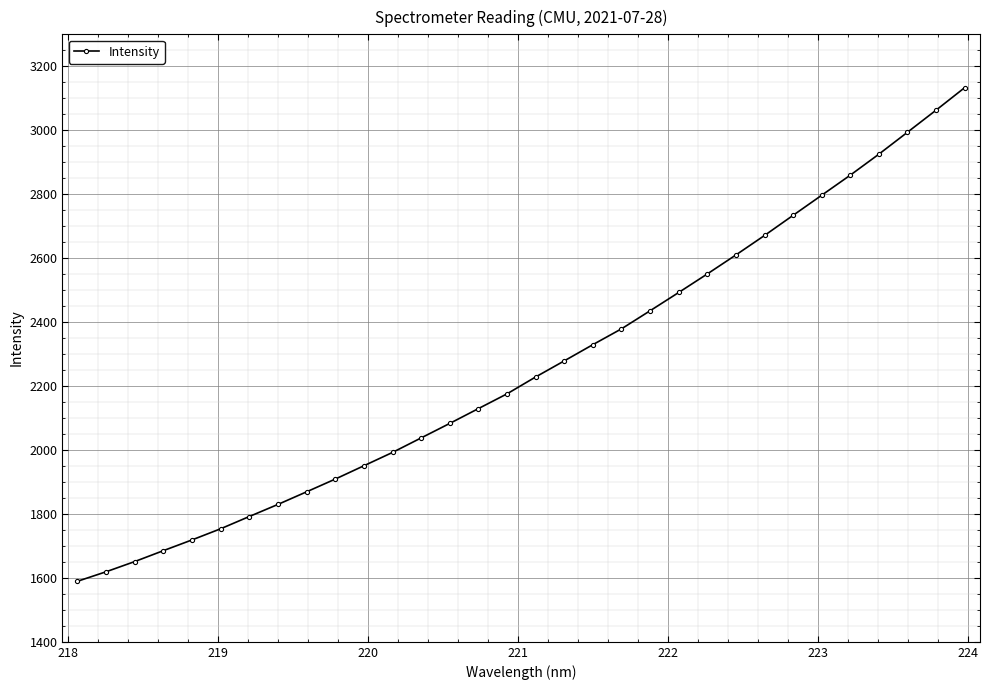

Reading left to right, list all the values displayed in this chart.

1589.3	1619.1	1651.0	1685.1	1718.8	1753.6	1791.9	1829.8	1869.2	1909.0	1950.7	1992.4	2037.7	2083.1	2129.4	2175.6	2228.4	2278.7	2329.5	2378.9	2435.5	2492.6	2550.6	2610.0	2670.9	2733.9	2796.8	2859.6	2925.3	2993.8	3062.9	3133.2